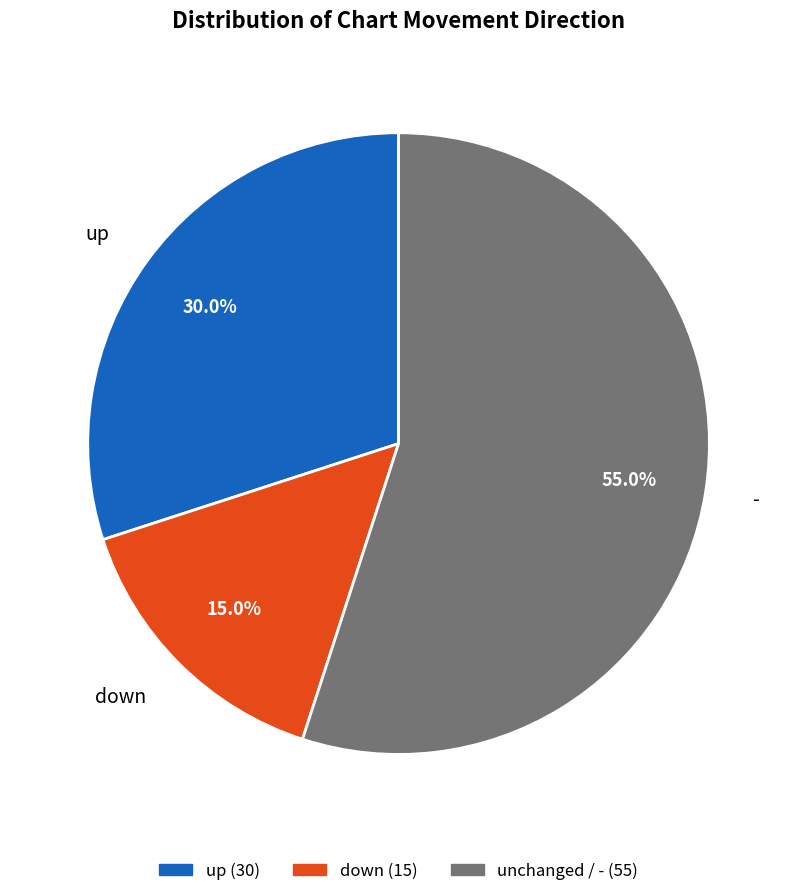

How much of the chart is everything except -?

45.0%